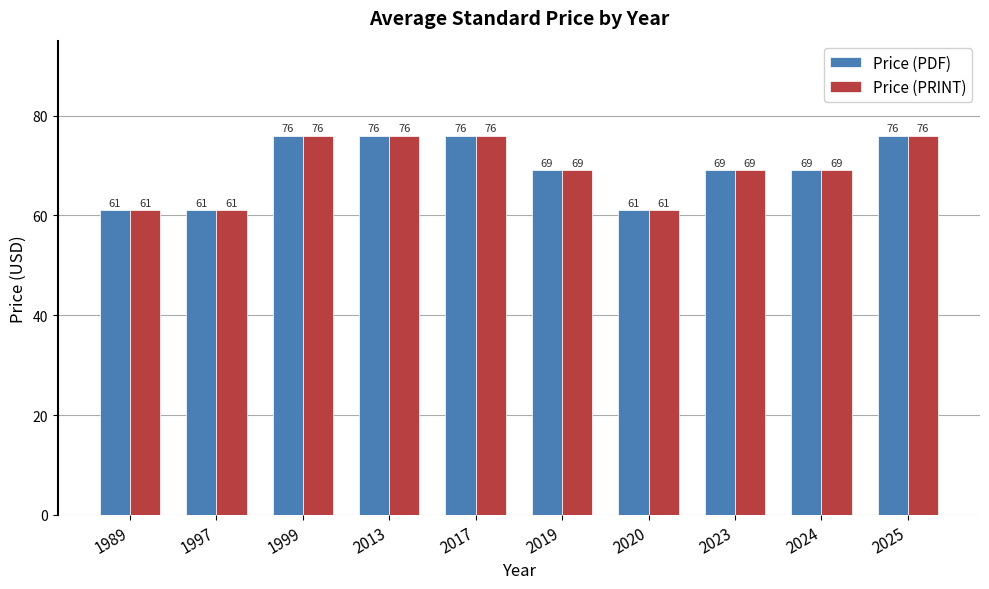

Reading left to right, what are all the values shown in this chart?

Price (PDF): 61	61	76	76	76	69	61	69	69	76
Price (PRINT): 61	61	76	76	76	69	61	69	69	76